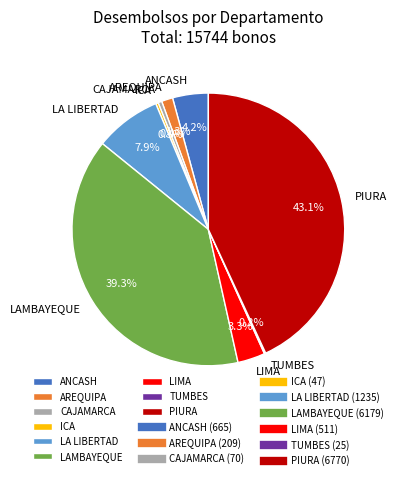

What is the largest slice in the pie chart?

PIURA